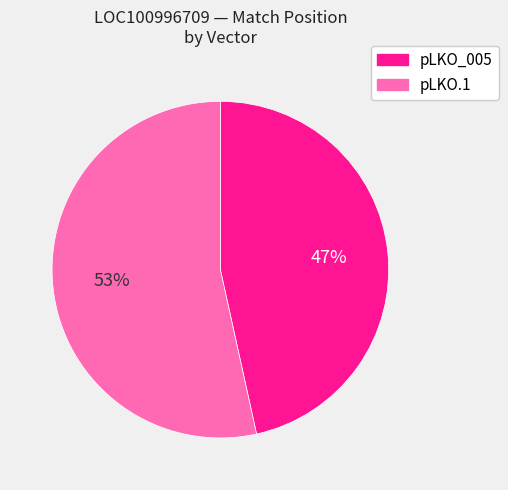

What is the ratio of the value at pLKO.1 to the value at pLKO_005?

1.1